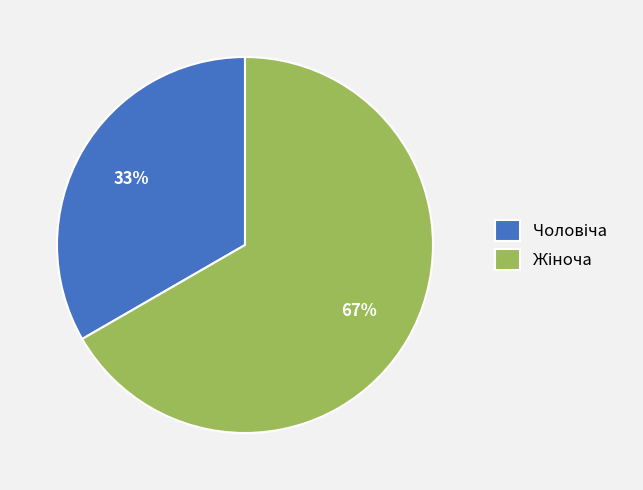

Is there a majority slice in this chart?

Yes